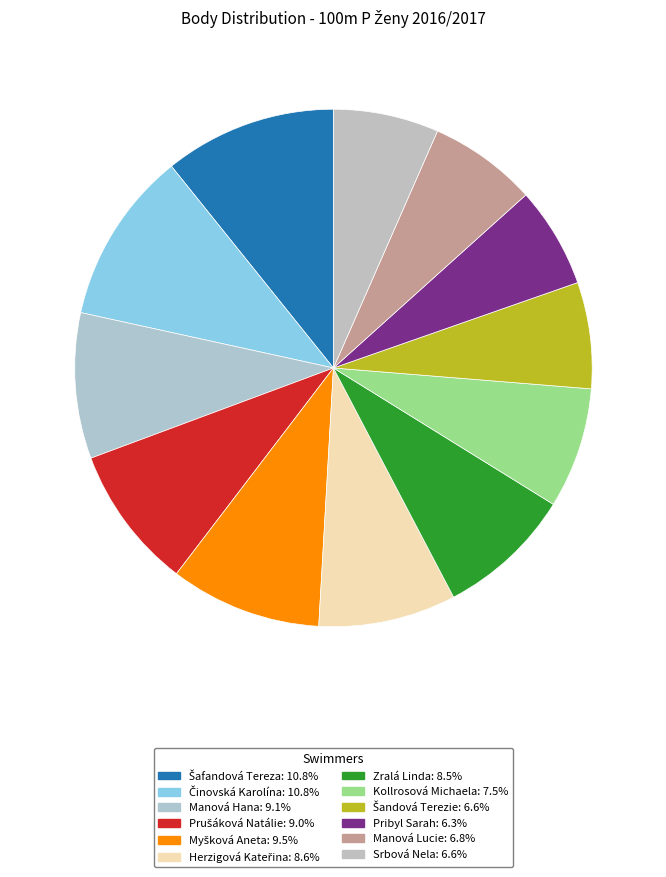

How many slices are in this pie chart?

12